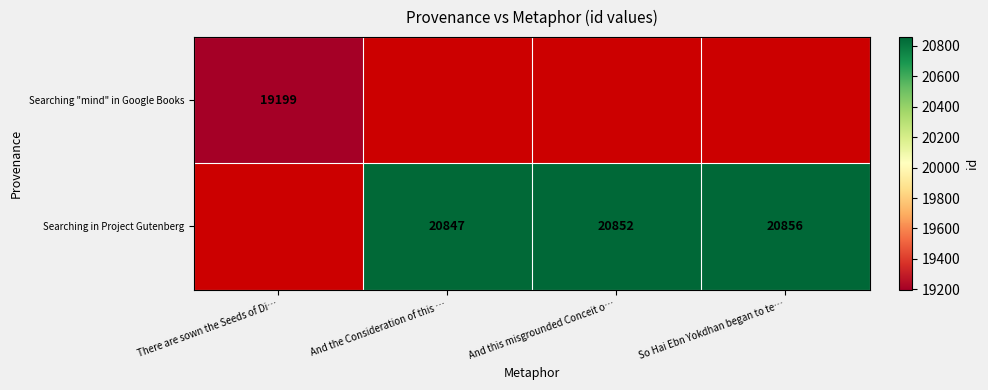

The Searching in Project Gutenberg series shows 9094 at So Hai Ebn Yokdhan began to te…. True or false?

False